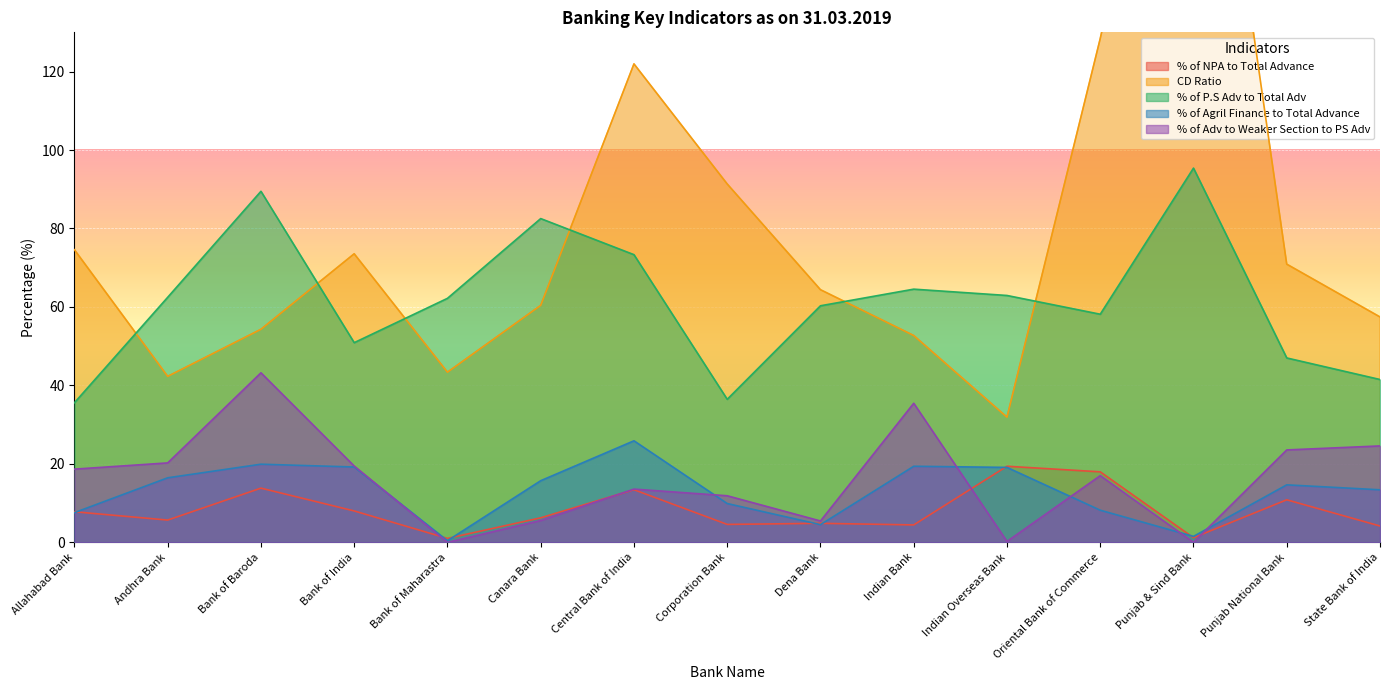

Rank the categories by % of Agril Finance to Total Advance value from lowest to highest.

Bank of Maharastra, Punjab & Sind Bank, Dena Bank, Allahabad Bank, Oriental Bank of Commerce, Corporation Bank, State Bank of India, Punjab National Bank, Canara Bank, Andhra Bank, Indian Overseas Bank, Bank of India, Indian Bank, Bank of Baroda, Central Bank of India